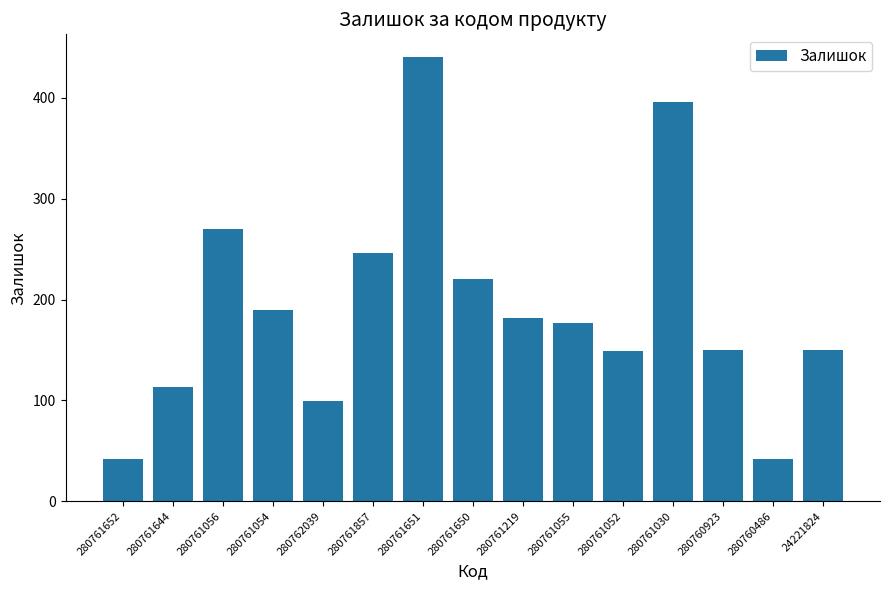

What is the change in value from 280761055 to 280760486?

-135